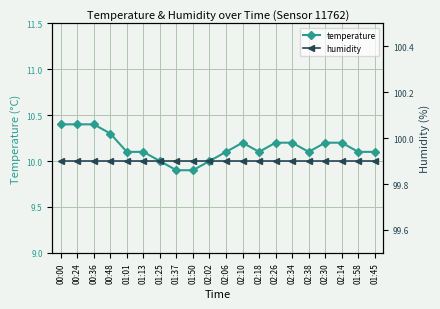

How many temperature values are between 10 and 11?

18